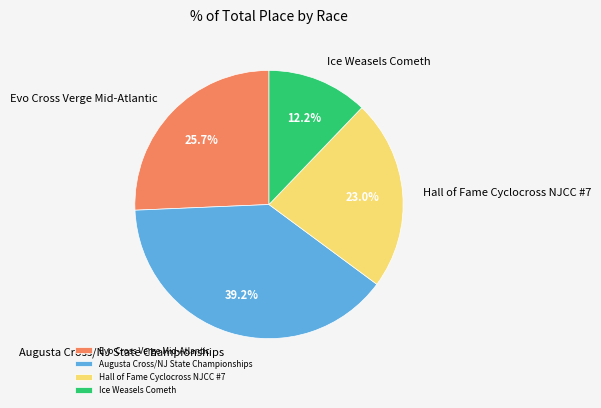

To the nearest percent, what is the combined percentage of Ice Weasels Cometh and Evo Cross Verge Mid-Atlantic?

38%